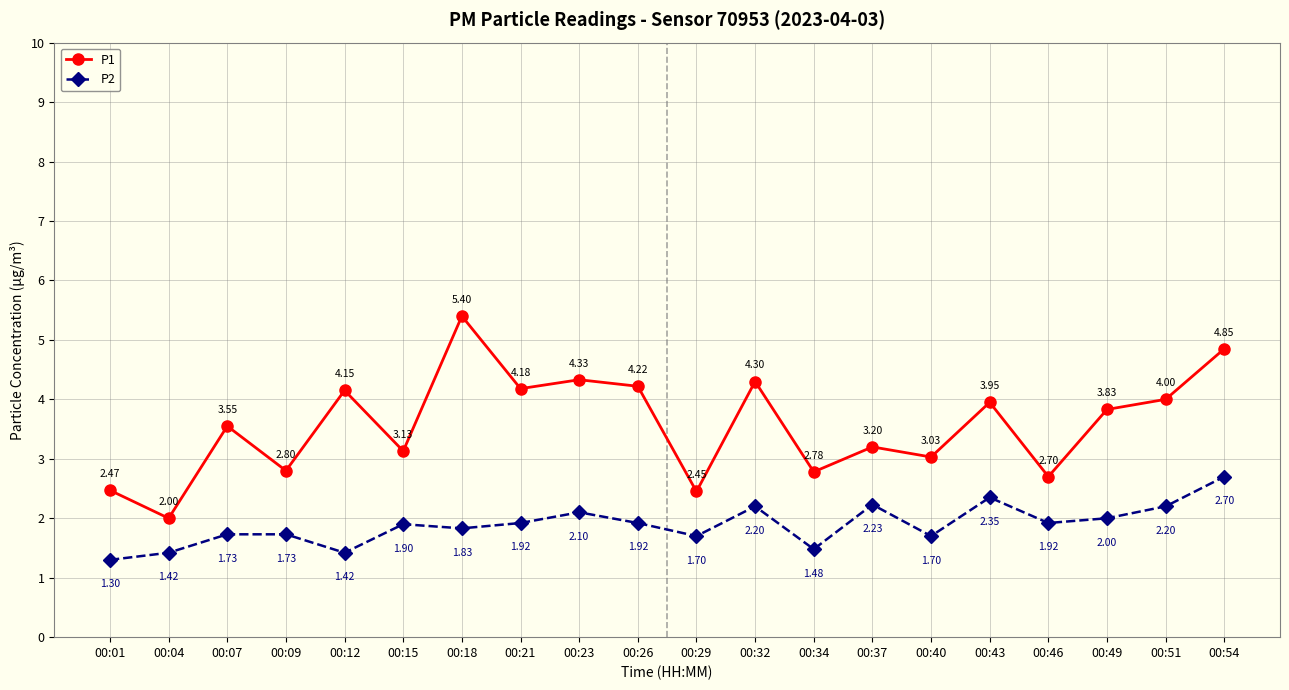

What is the smallest value displayed?

1.3